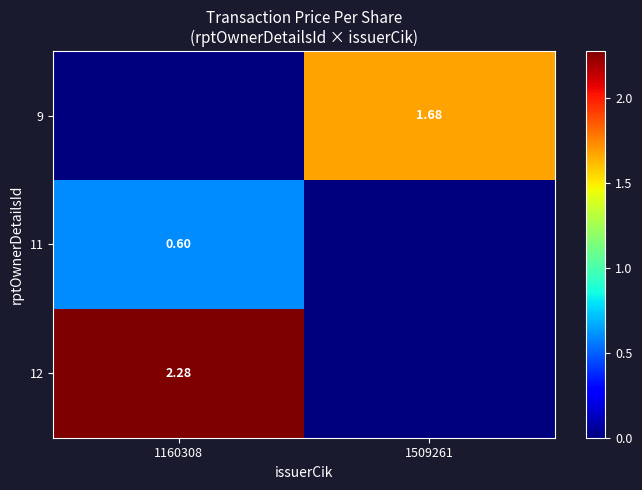

At which label is 12 closest to 1?

1509261